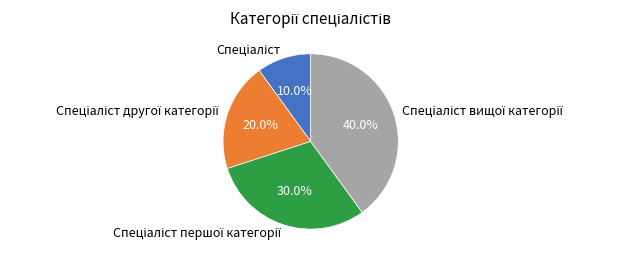

Is there a majority slice in this chart?

No